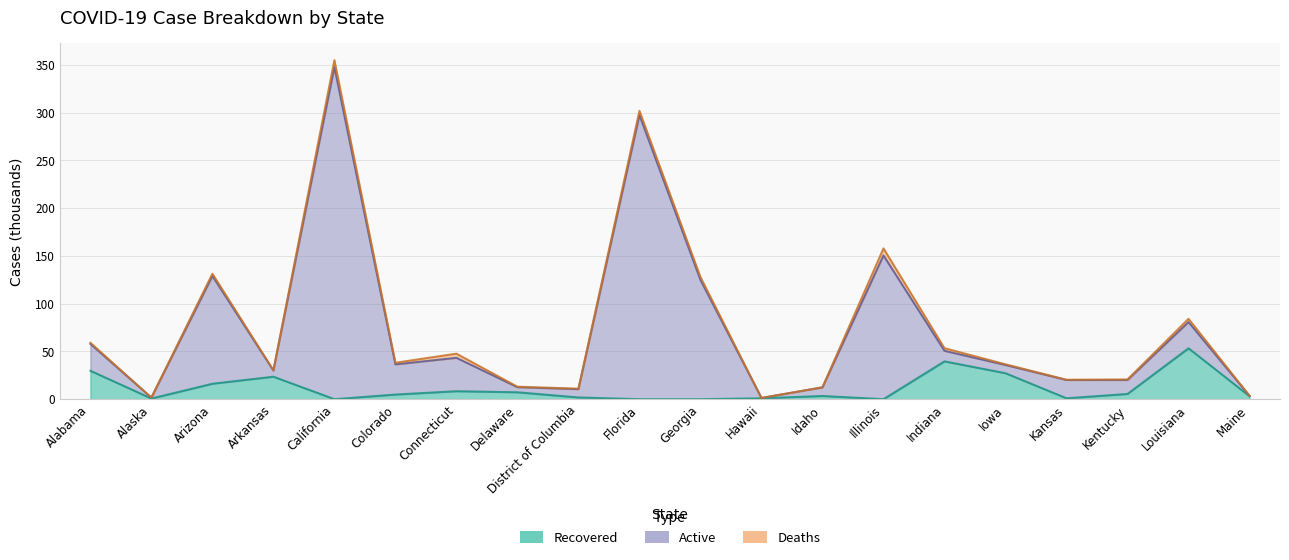

At how many categories does at least one series exceed 286?

2